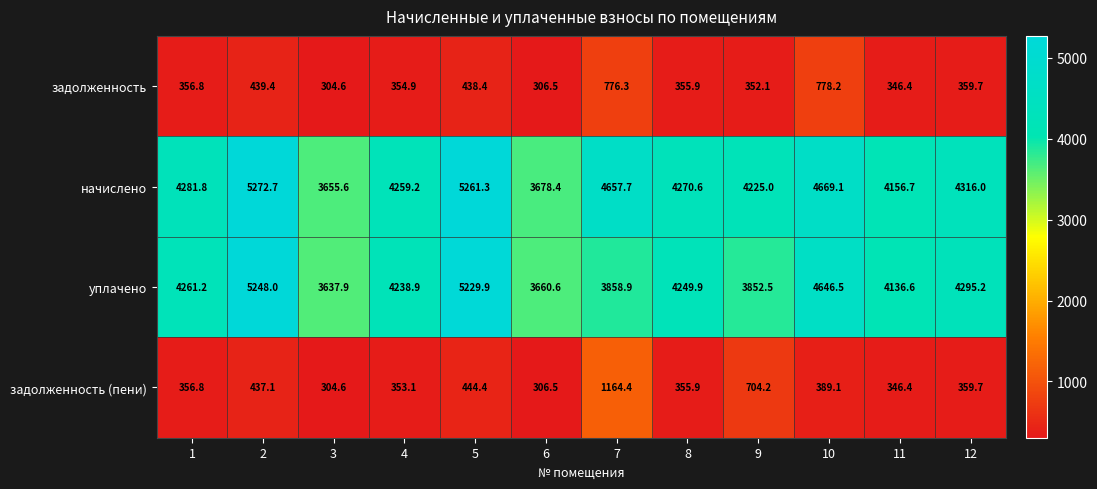

List the series in order of their peak value, lowest first.

задолженность, задолженность (пени), уплачено, начислено